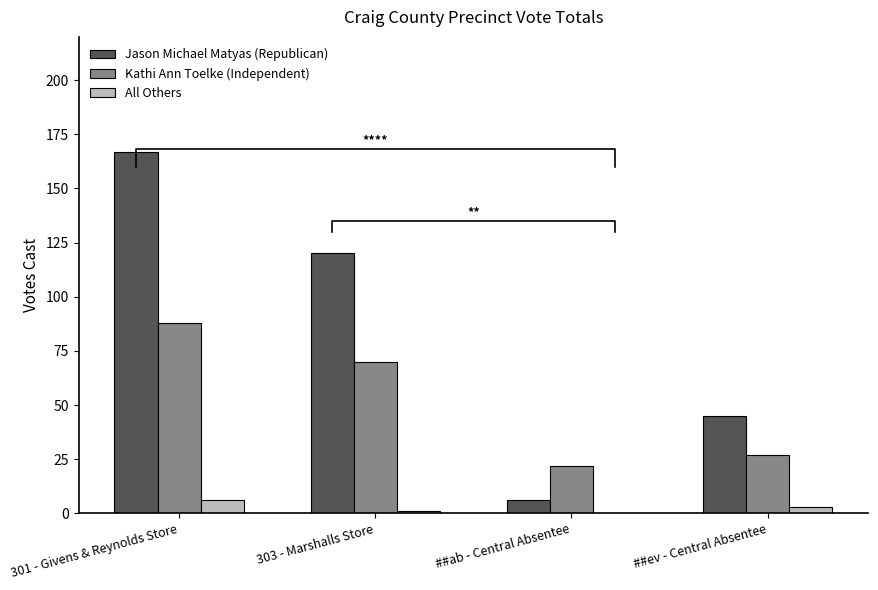

What is the difference between the highest and lowest values at 303 - Marshalls Store?

119